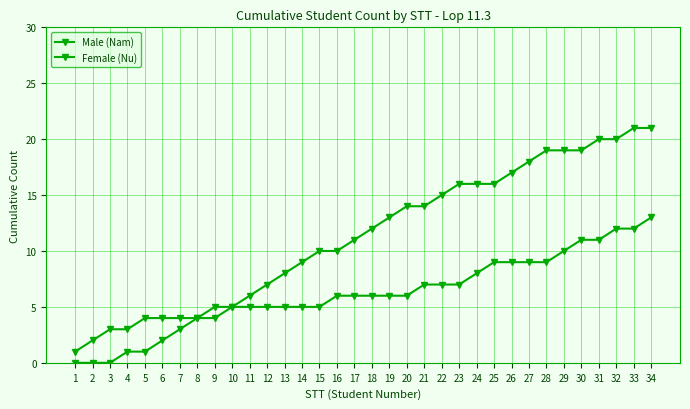

Is the value of Male (Nam) at 19 greater than the value of Female (Nu) at 18?

Yes